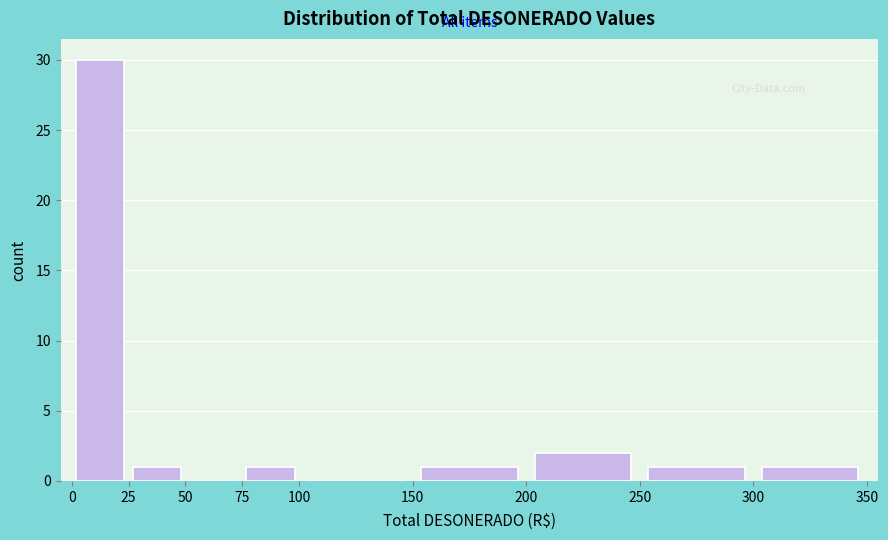

Reading left to right, list every bar in this chart as the range it spans on the x-axis followed by its height. The values are not printed on the chart, so give them approximately, as read against the axis.

0 to 25: 30
25 to 50: 1
50 to 75: 0
75 to 100: 1
100 to 150: 0
150 to 200: 1
200 to 250: 2
250 to 300: 1
300 to 350: 1